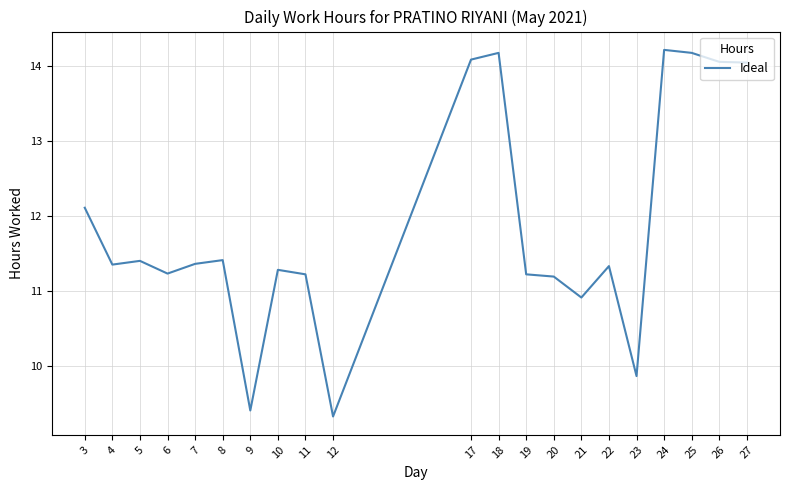

What is the change in value from 10 to 19?

-0.1